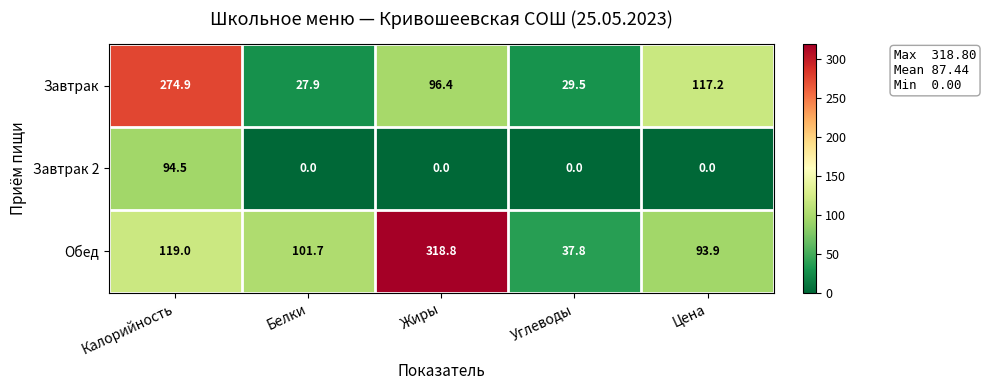

What is the total value across all series at Цена?

211.1